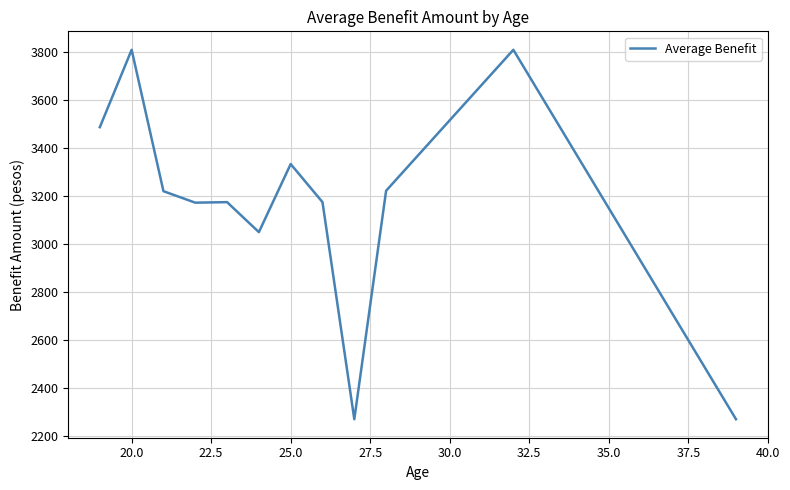

What is the greatest value displayed?

3810.0